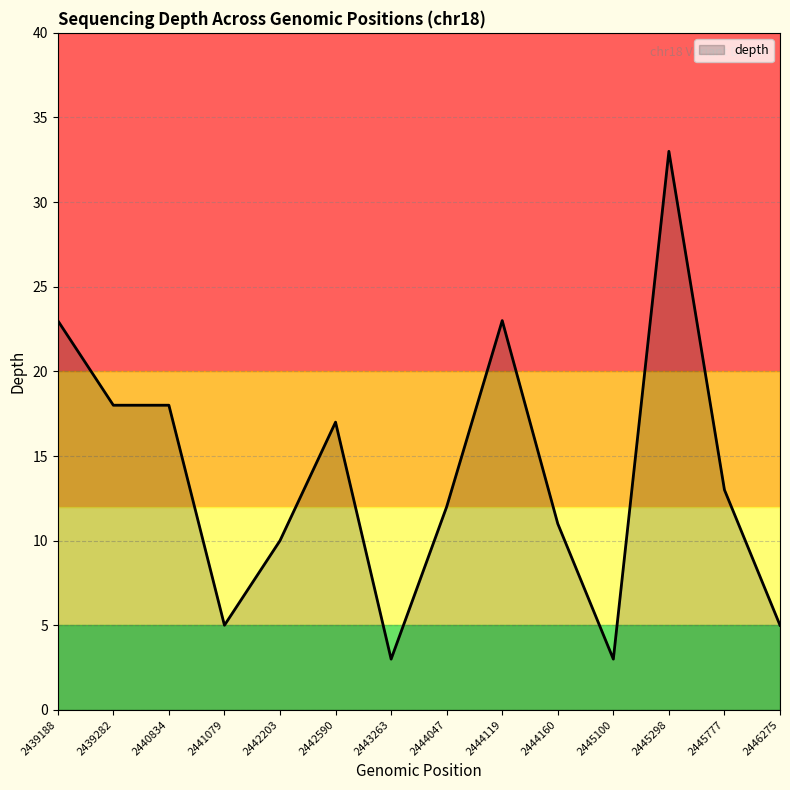

What is the difference between the maximum and minimum values?

30.0